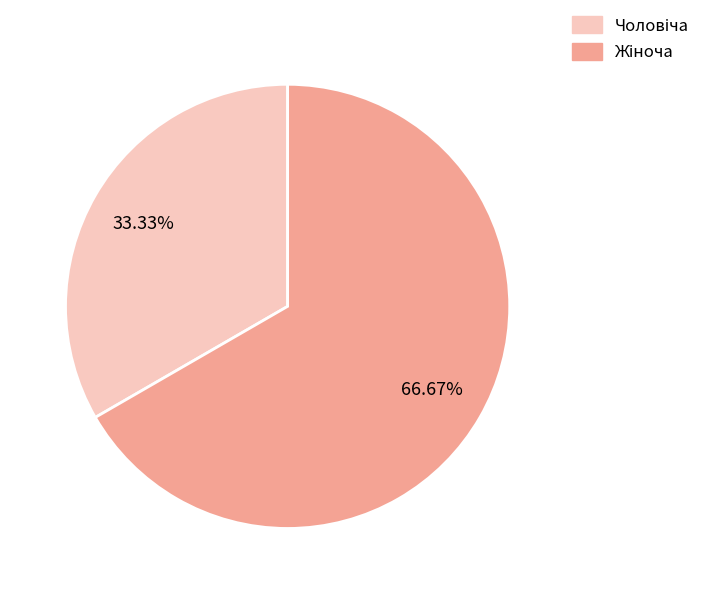

Is there a majority slice in this chart?

Yes